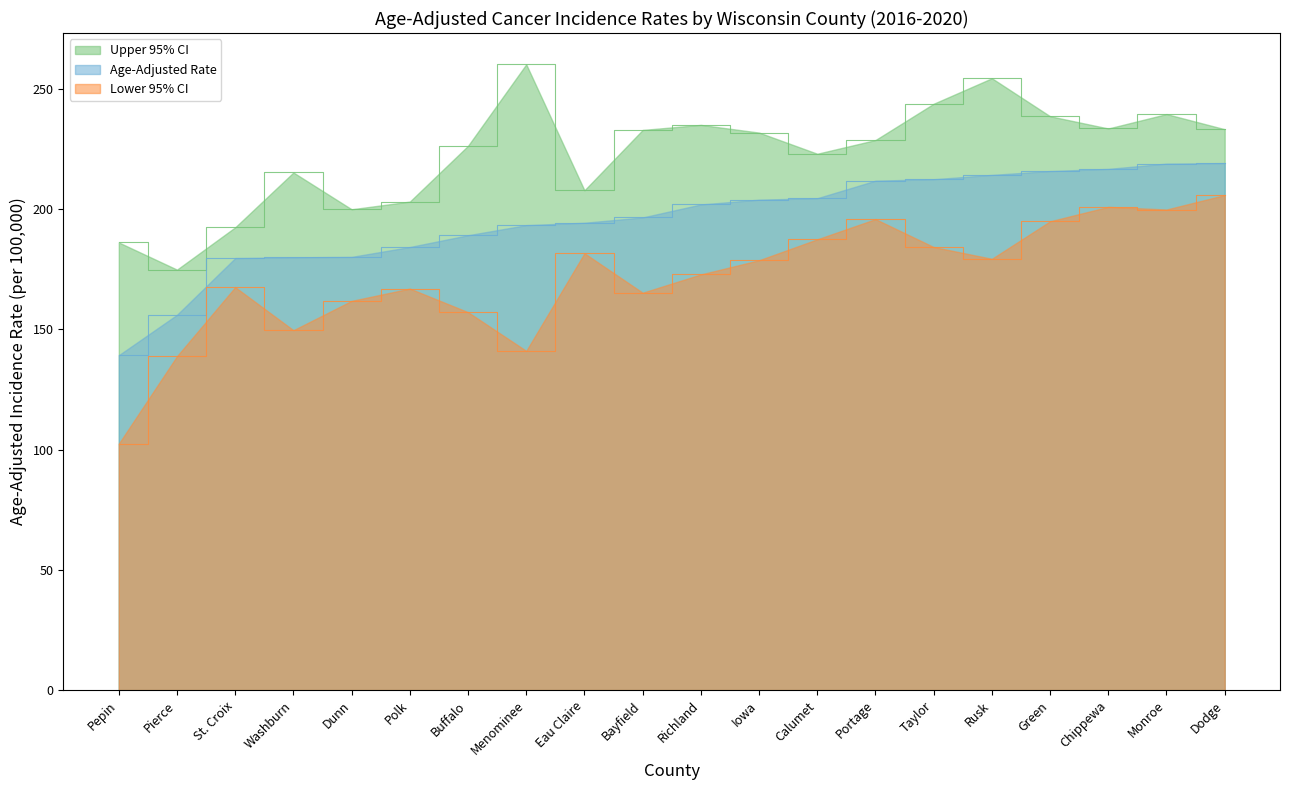

What is the difference between the second highest and minimum values in the Age-Adjusted Rate series?

79.7